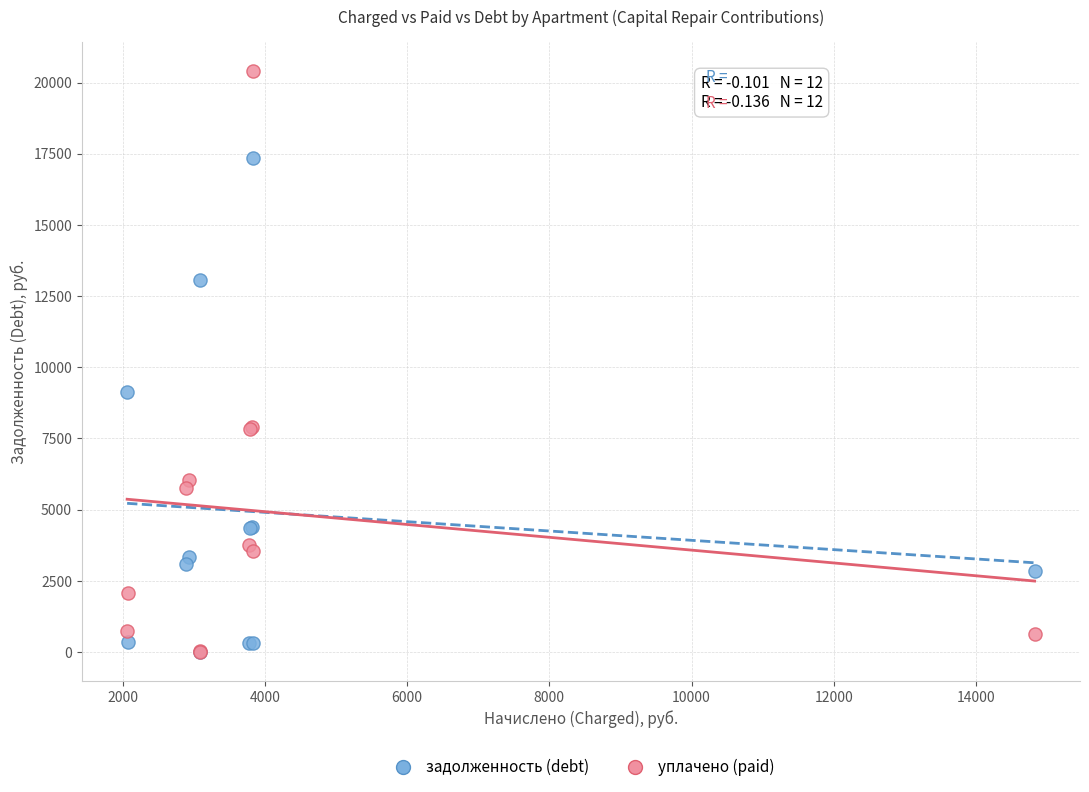

Across all series, what Y value is closest to 10195?

9122.6